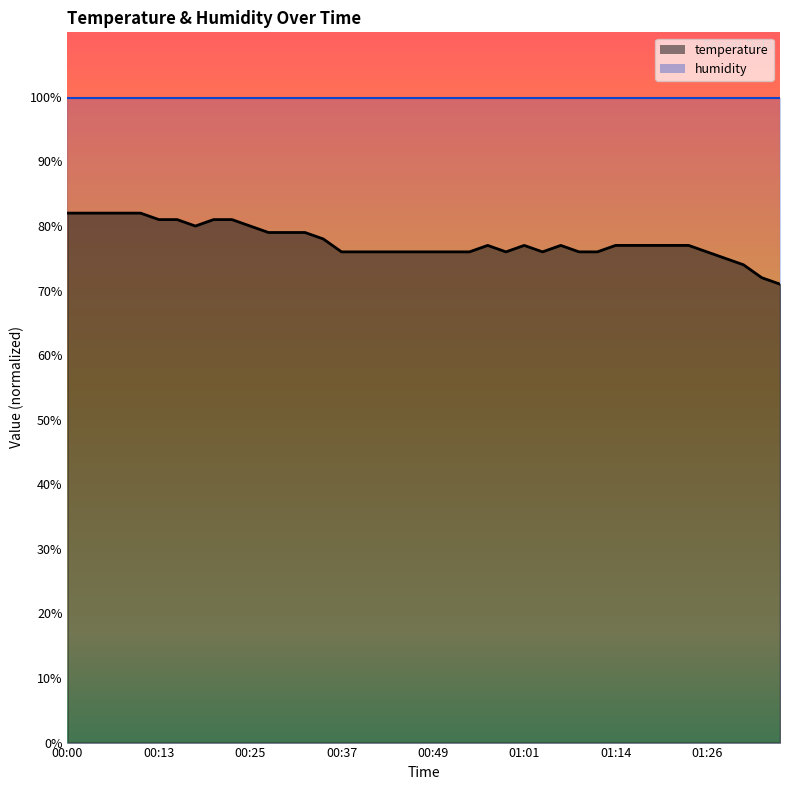

What is the ratio of the value at 00:35 to the value at 00:37?

1.0